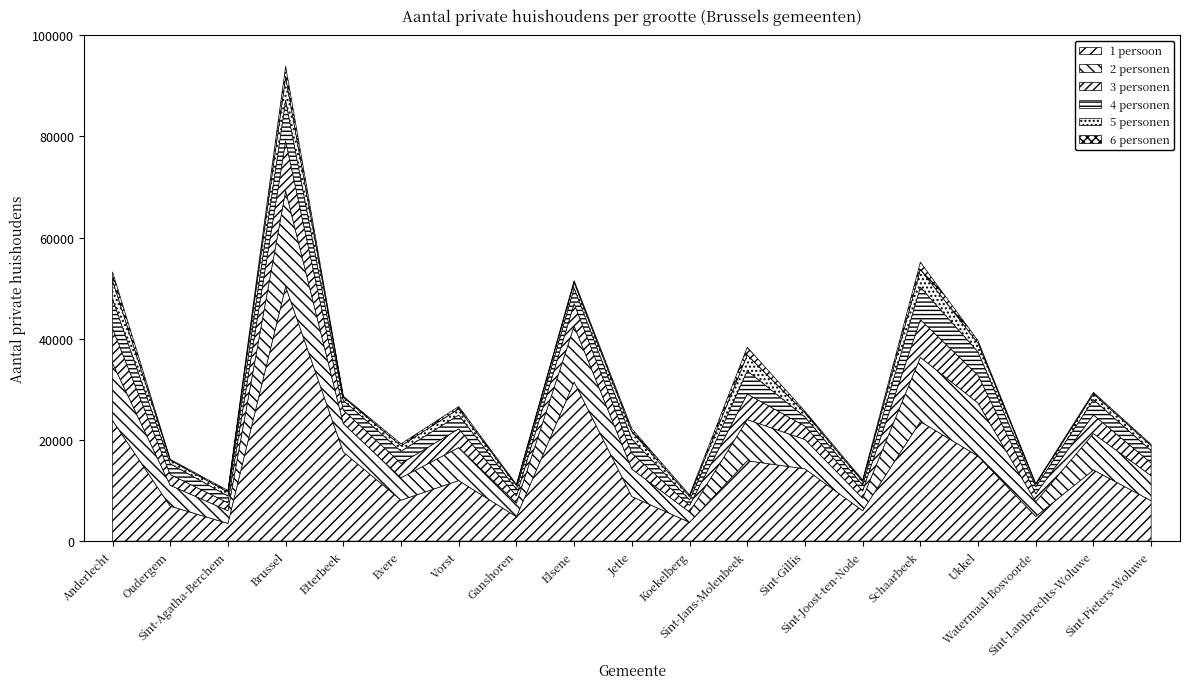

What position from the left is Sint-Jans-Molenbeek?

12